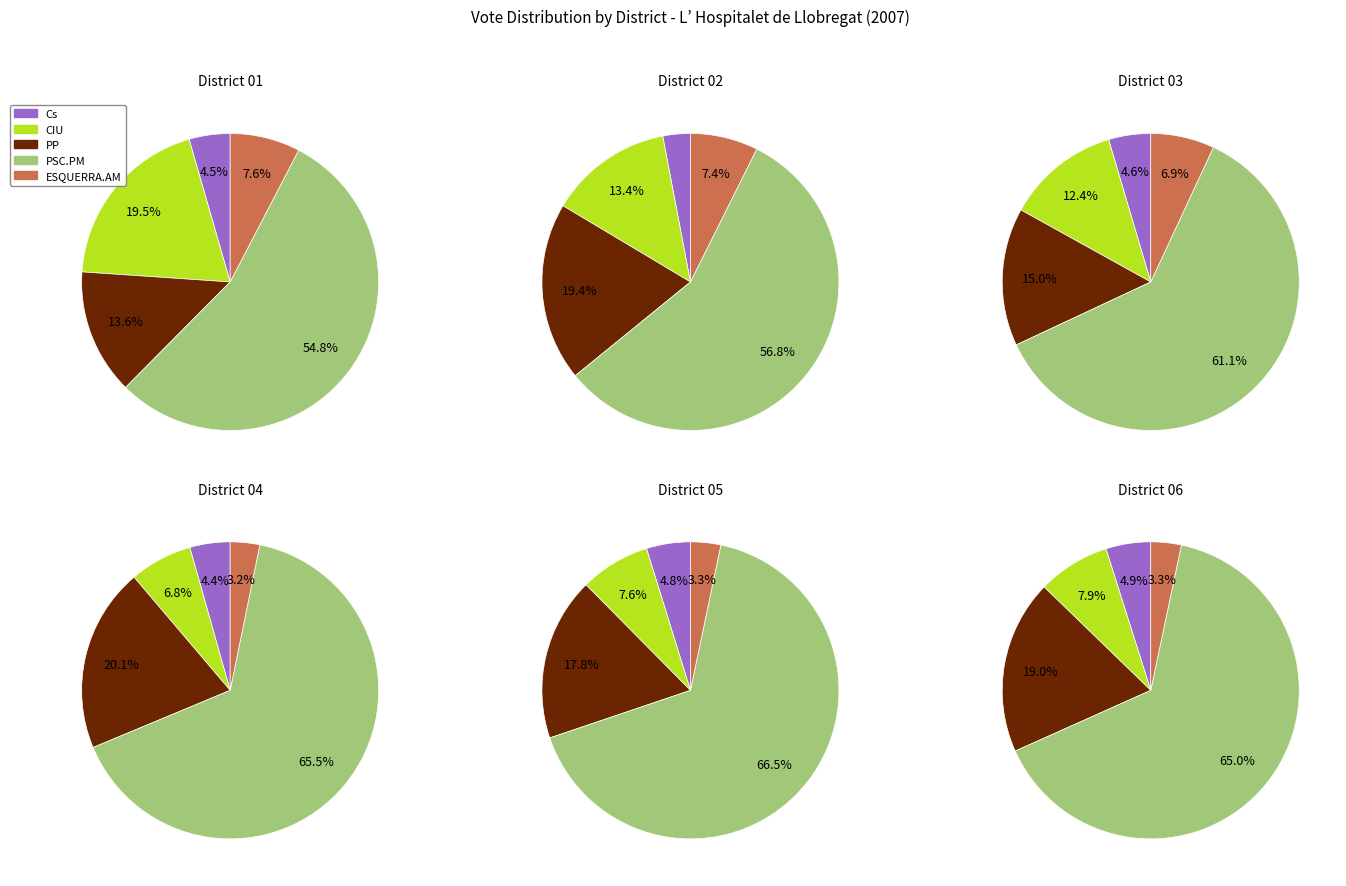

Which series changed the most between 1 and 4?

CIU